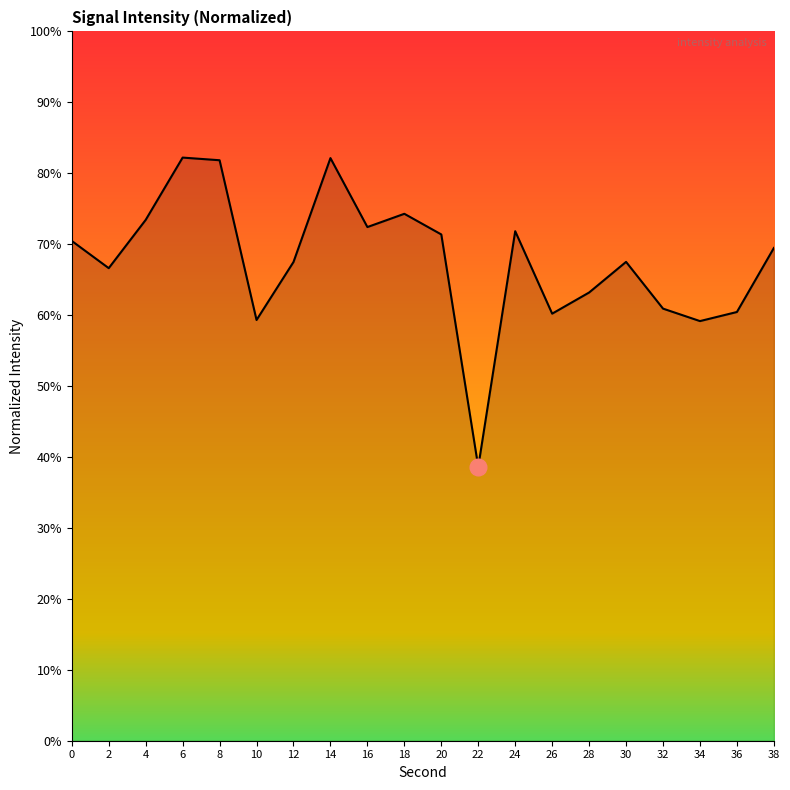

What value does the data have at 2?

66.6